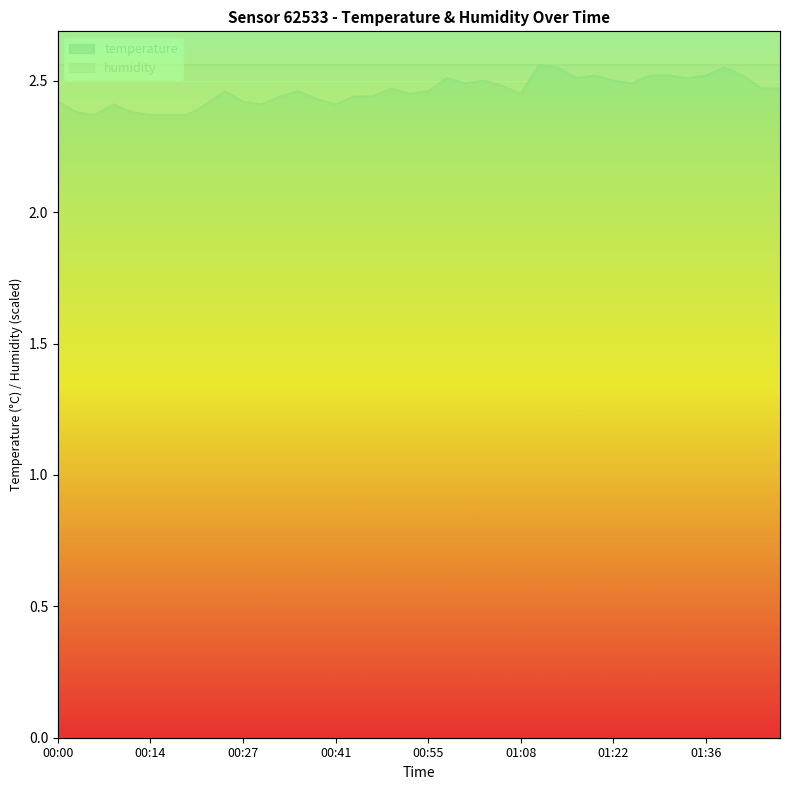

True or false: the data shows 2.5 at 01:47.

True